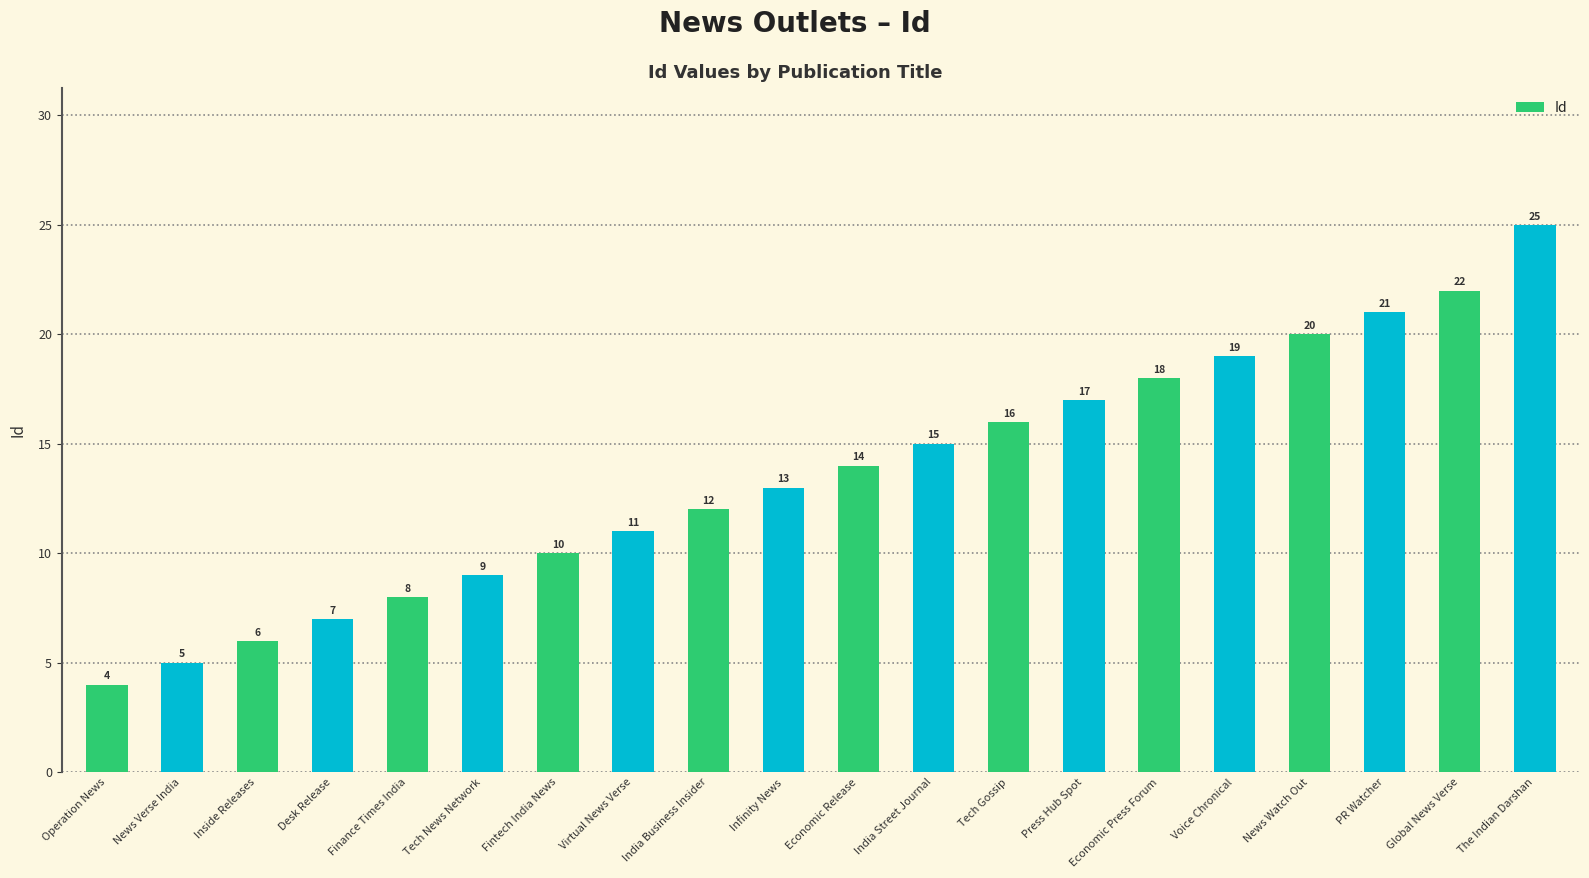

The value at Finance Times India is 11. True or false?

False